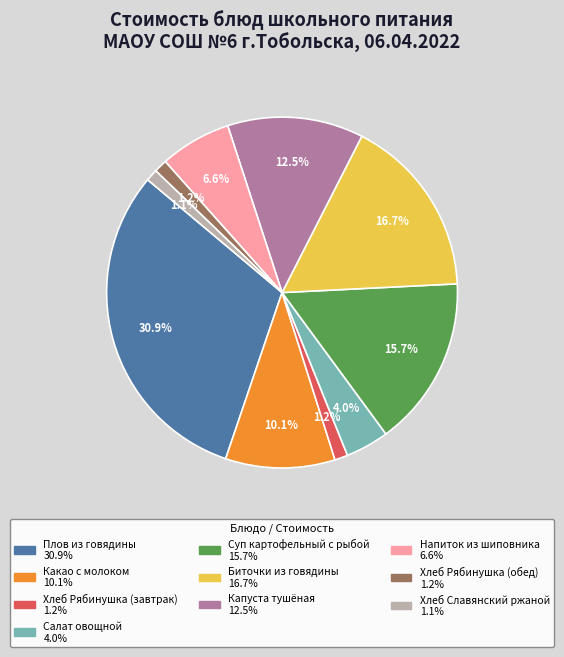

To the nearest percent, what portion does Суп картофельный с рыбой represent?

16%